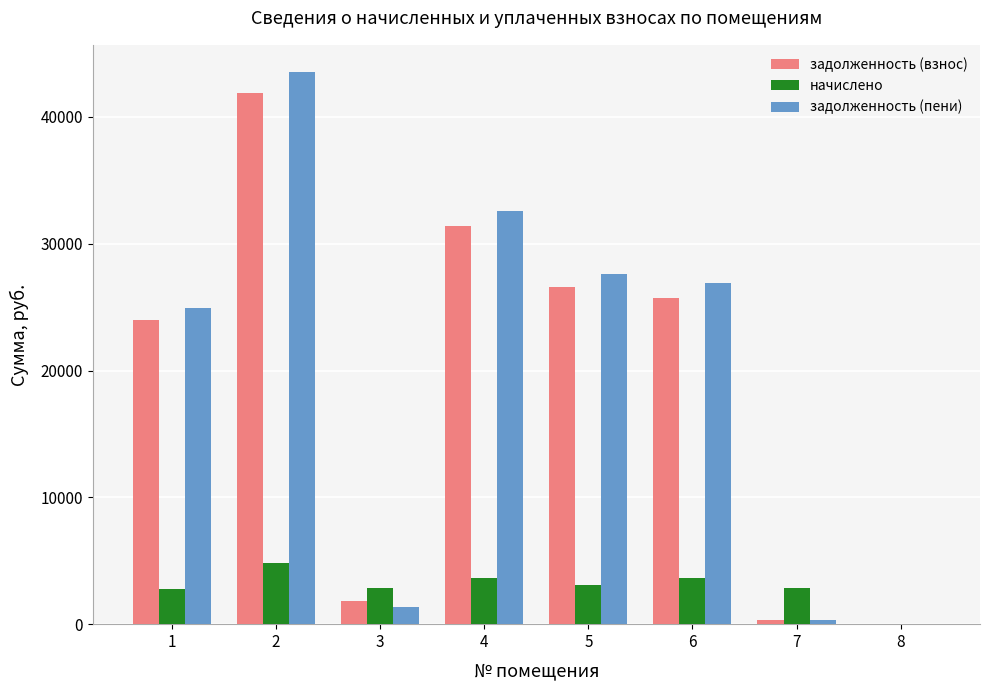

What is the sum of all задолженность (пени) values?

157253.7